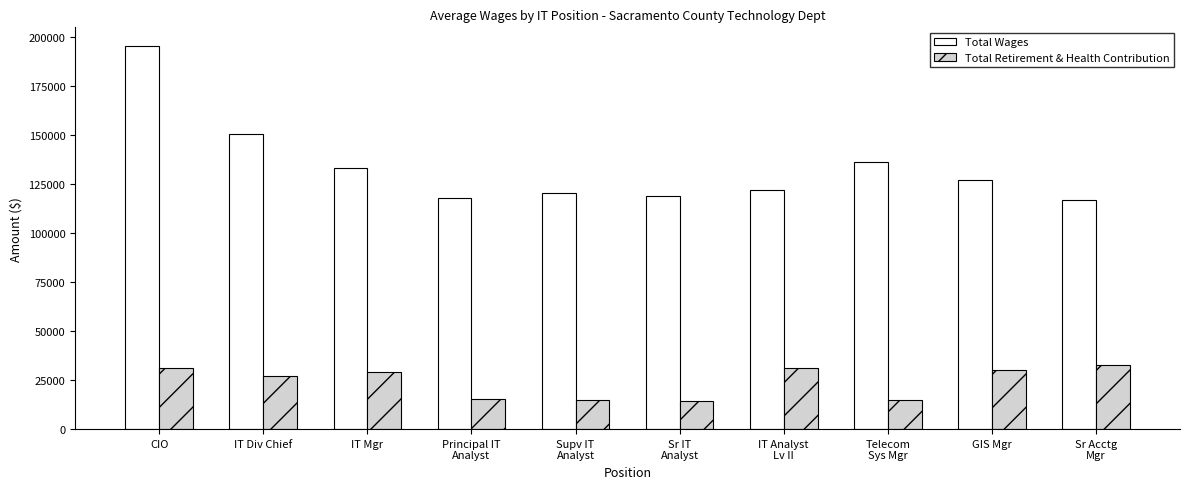

How many groups of bars are there?

10